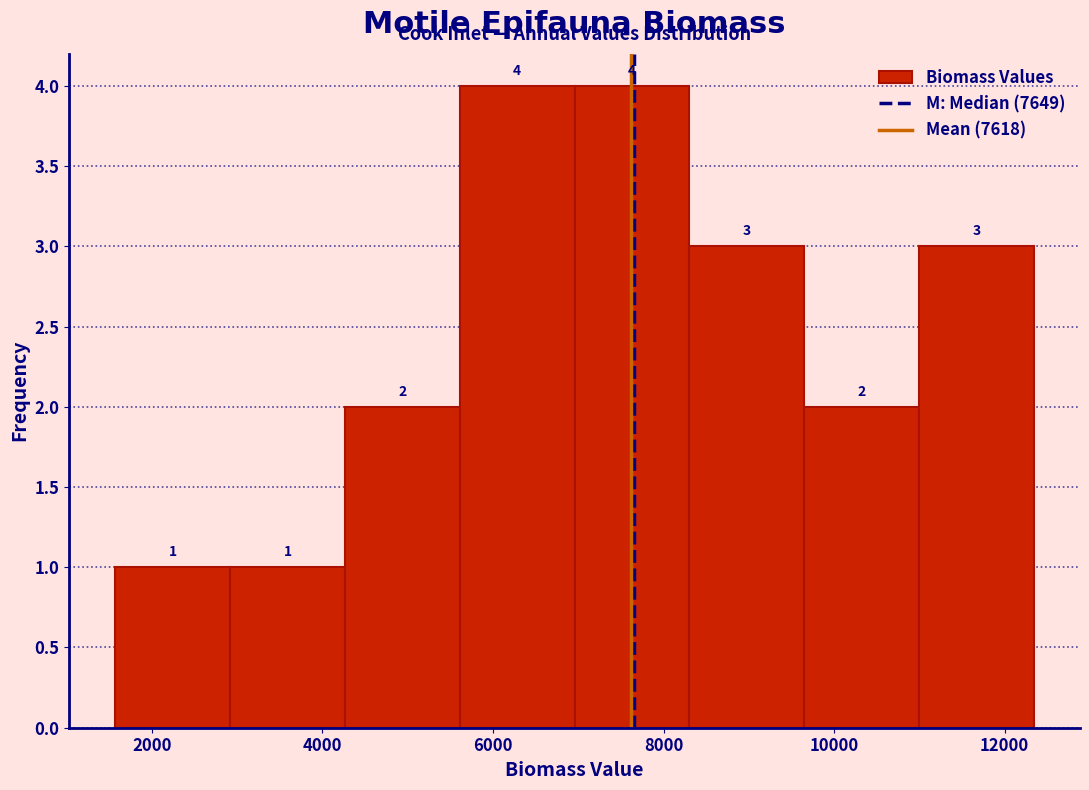

What is the height of the bar covering 11000 to 12400 on the x-axis? The bar edges are not printed on the chart, so give them approximately, as read against the axis.

3